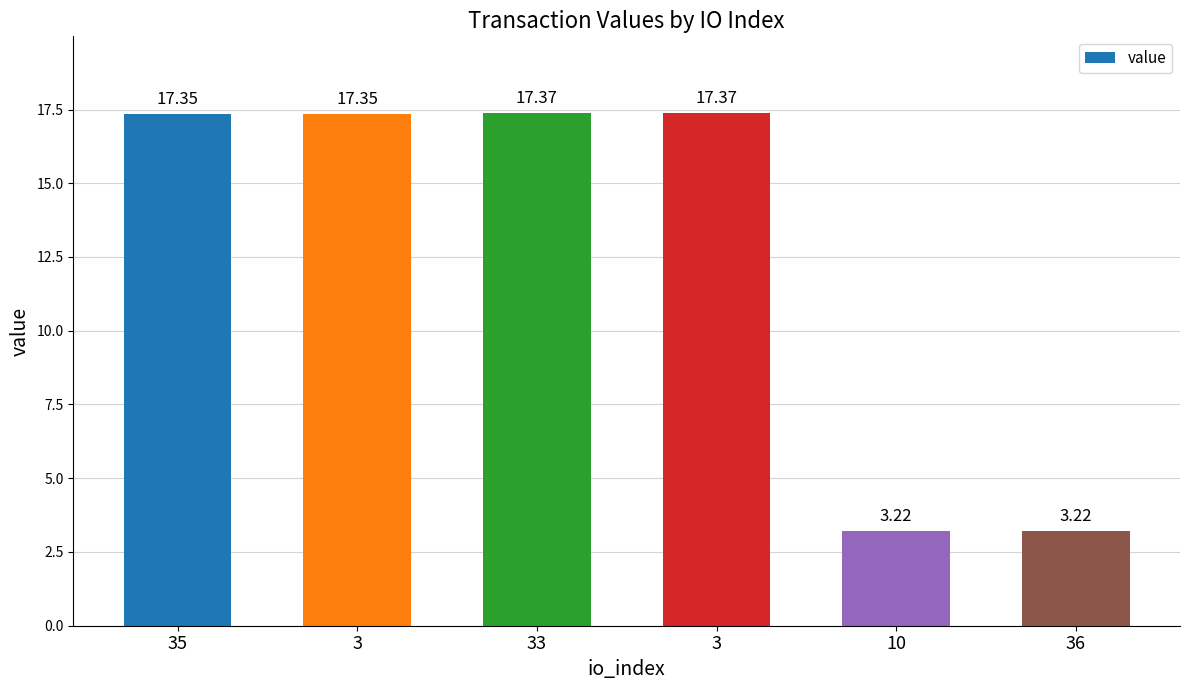

How many values exceed 17?

4